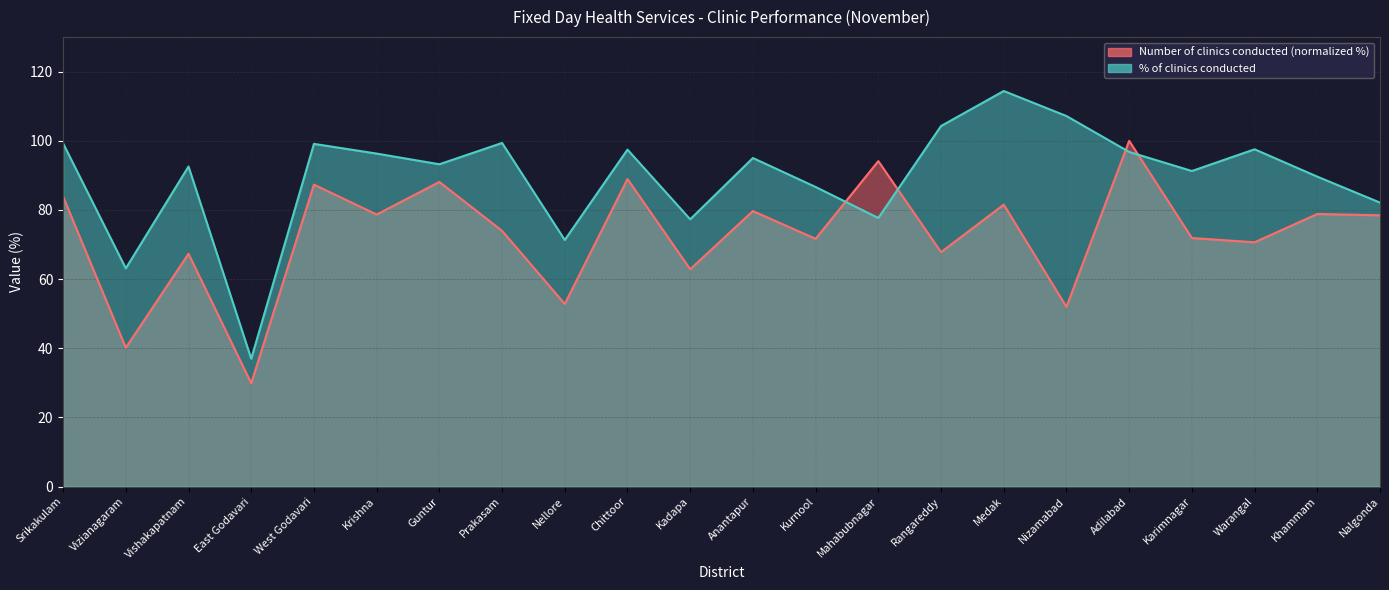

What is the sum of the % of clinics conducted values at Kurnool and Vishakapatnam?

179.2